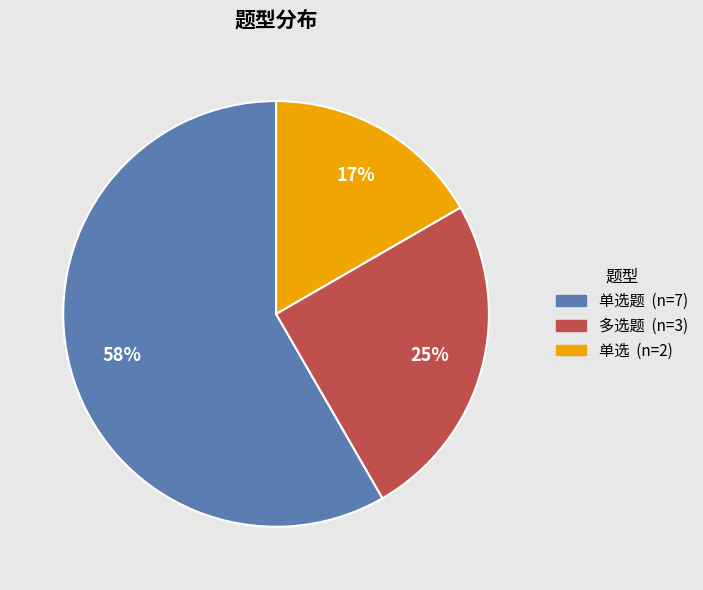

Does any single category account for the majority?

Yes